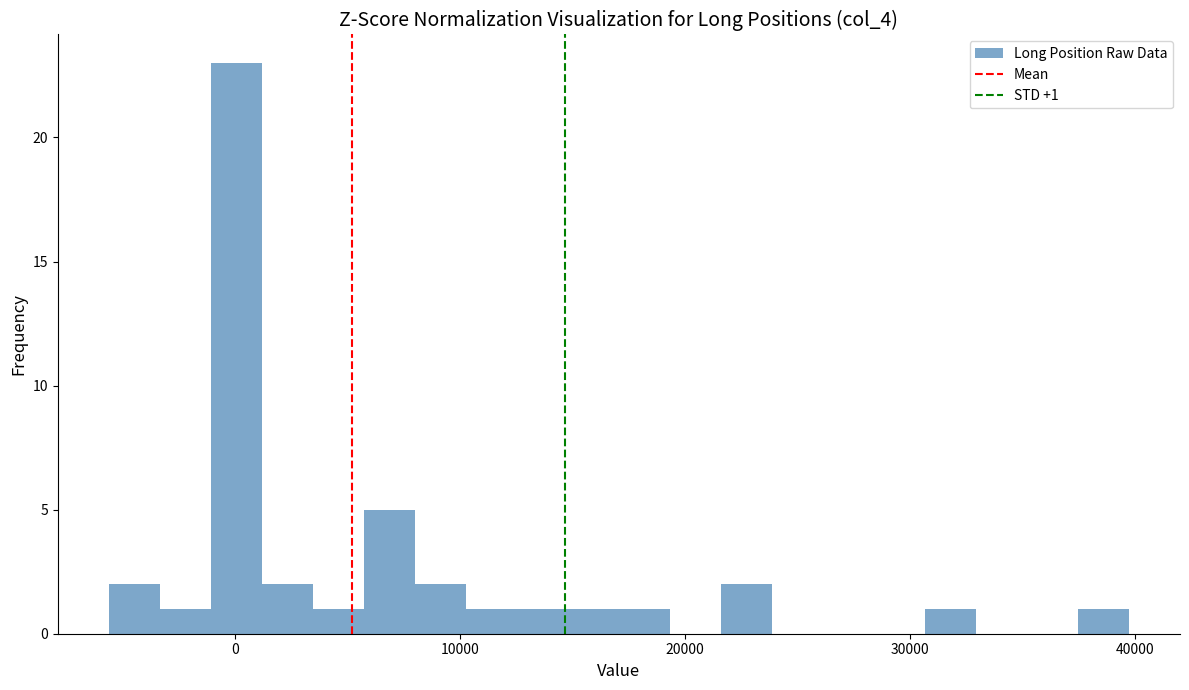

Around what value on the x-axis is the tallest bar? Give the approximate position of its centre, as read against the axis.

0